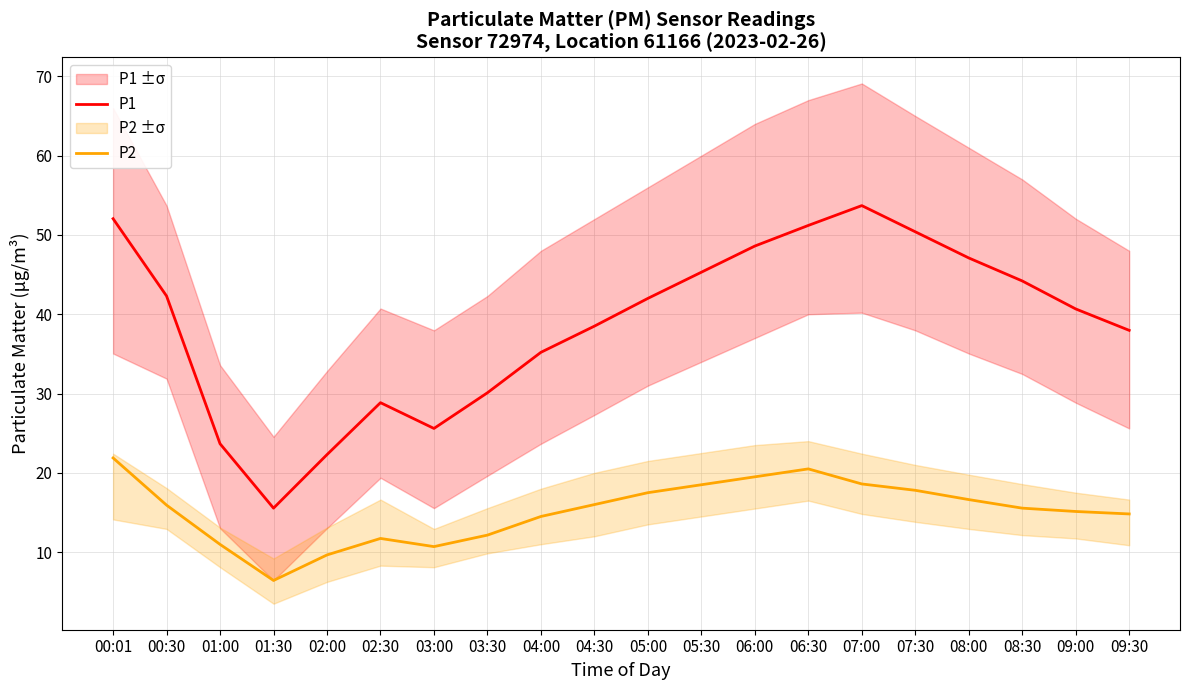

How many lines are shown in the chart?

2